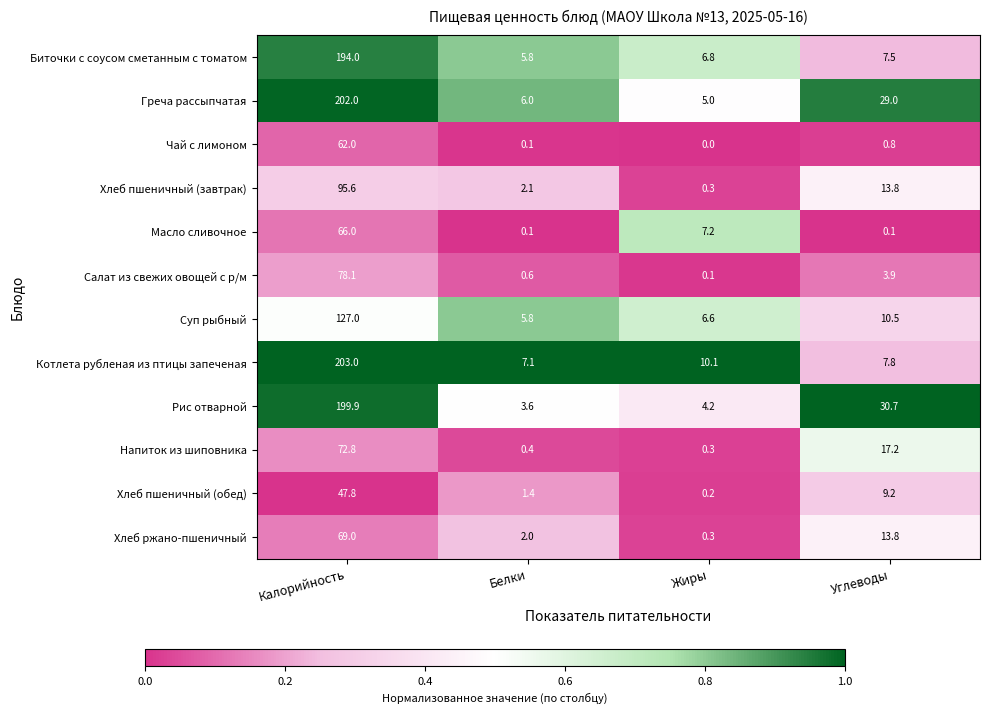

List the labels in order of Котлета рубленая из птицы запеченая value, smallest first.

Белки, Углеводы, Жиры, Калорийность